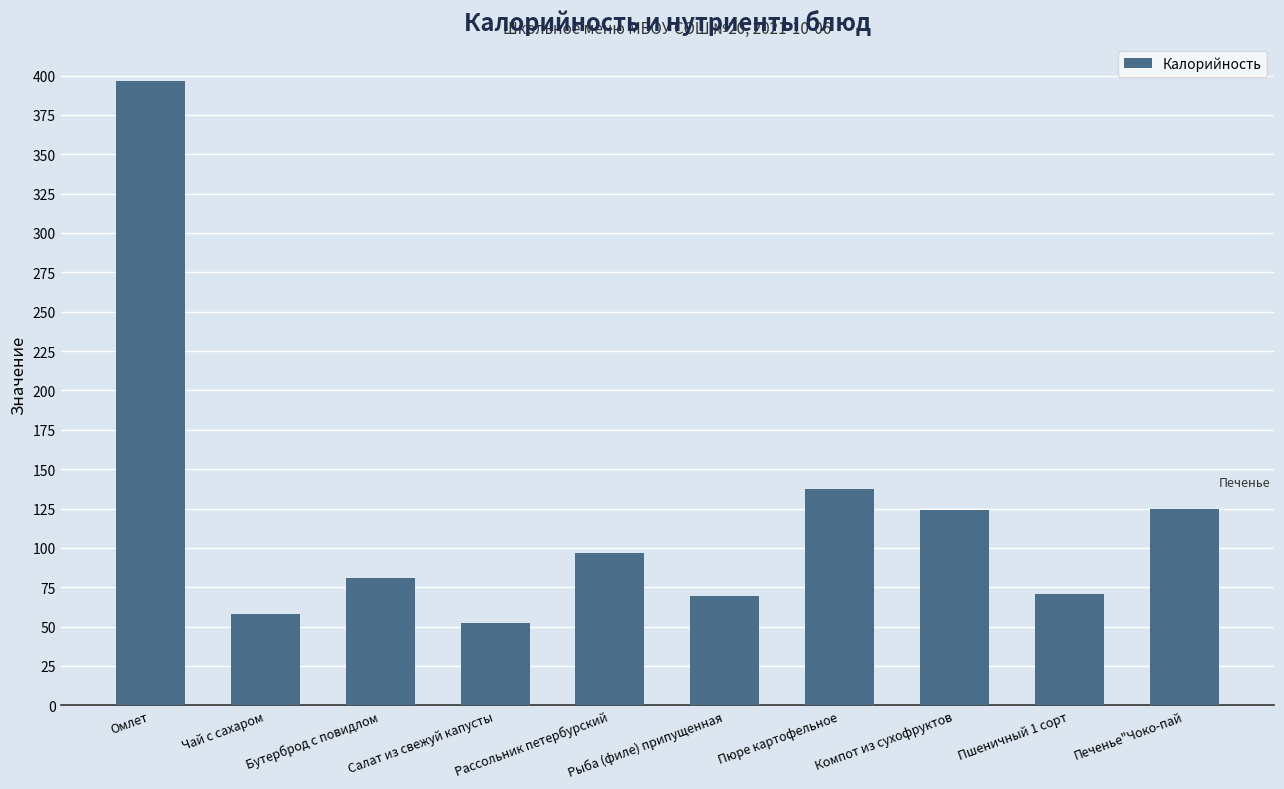

What is the label of the 3rd bar from the right?

Компот из сухофруктов